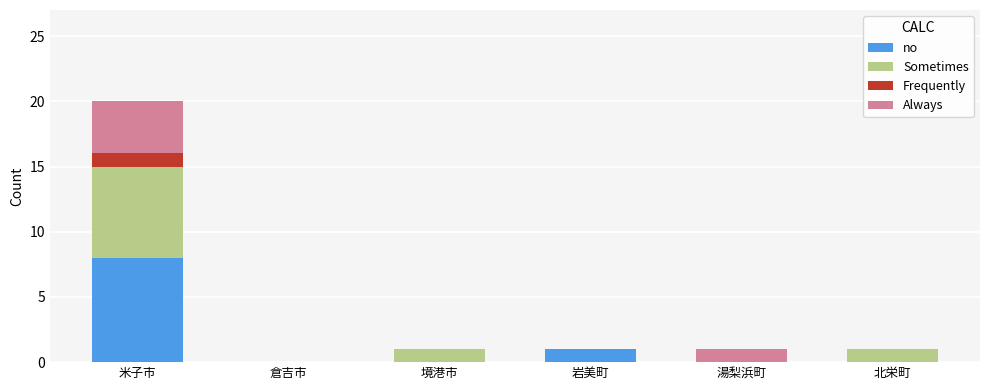

Is it true that no equals 0 at 湯梨浜町?

True